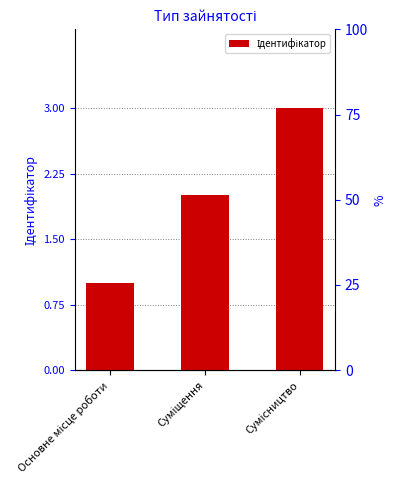

The value at Основне місце роботи is 1. True or false?

False